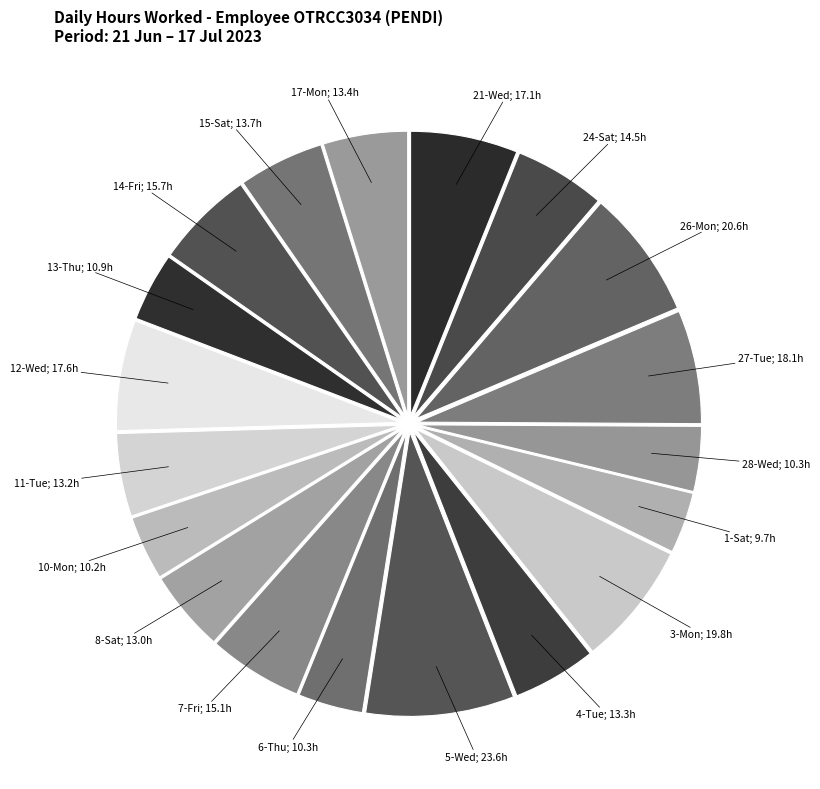

Count the number of slices in the pie.

19